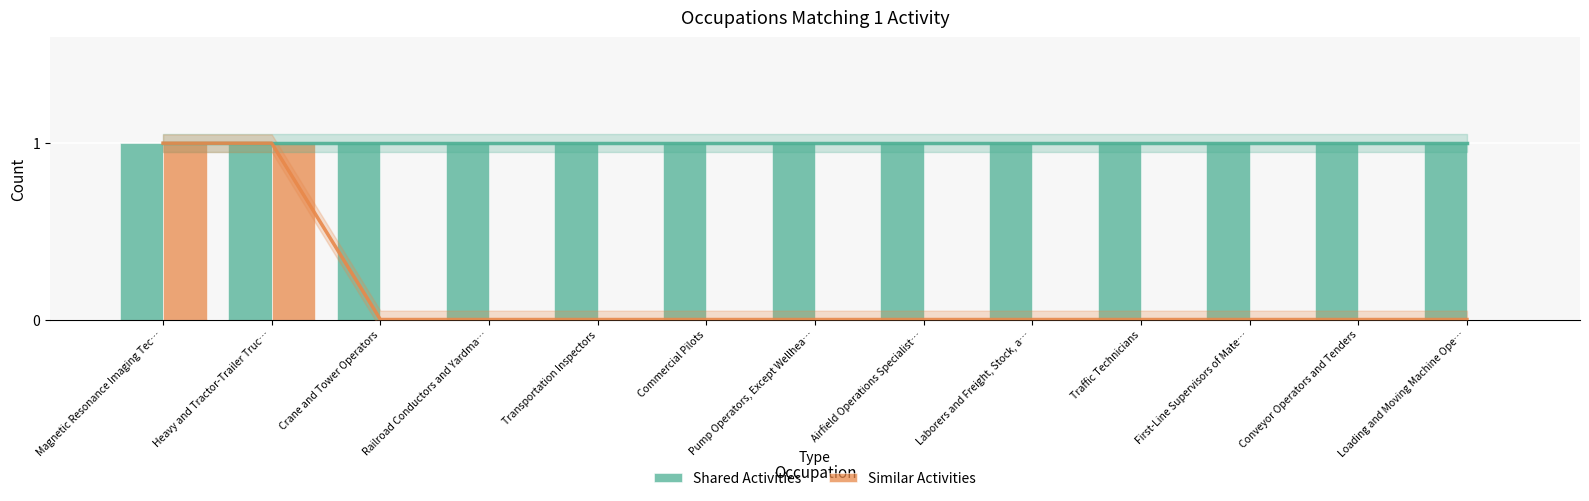

Between Railroad Conductors and Yardma… and Laborers and Freight, Stock, a…, which series saw the biggest shift?

Shared Activities